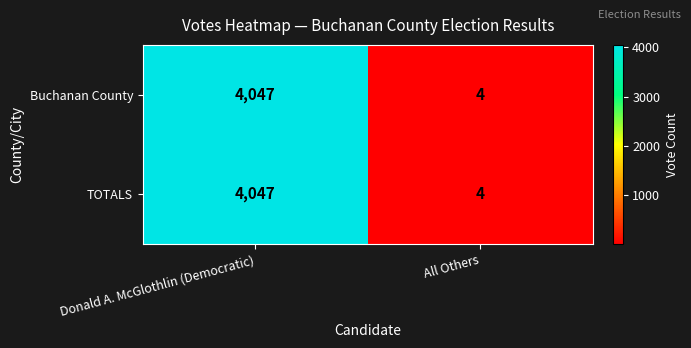

Which label corresponds to the largest value in the chart?

Donald A. McGlothlin (Democratic)